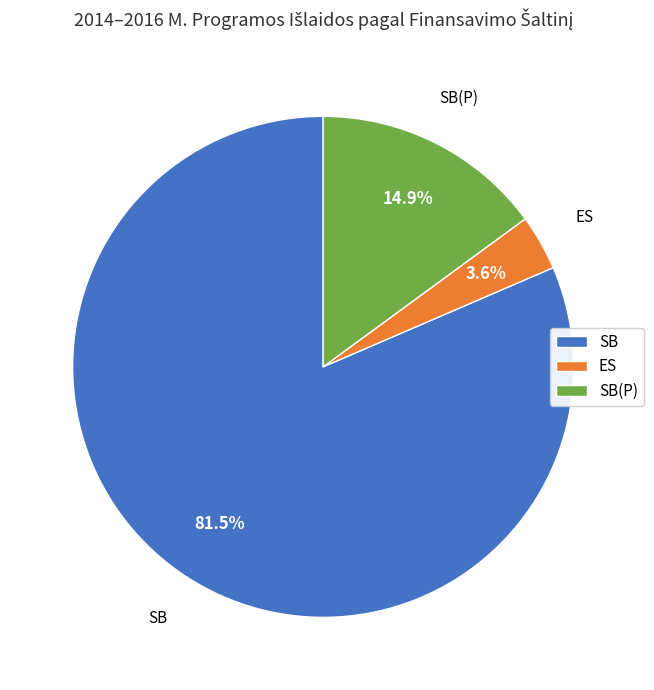

Is SB(P) the majority of the pie?

No